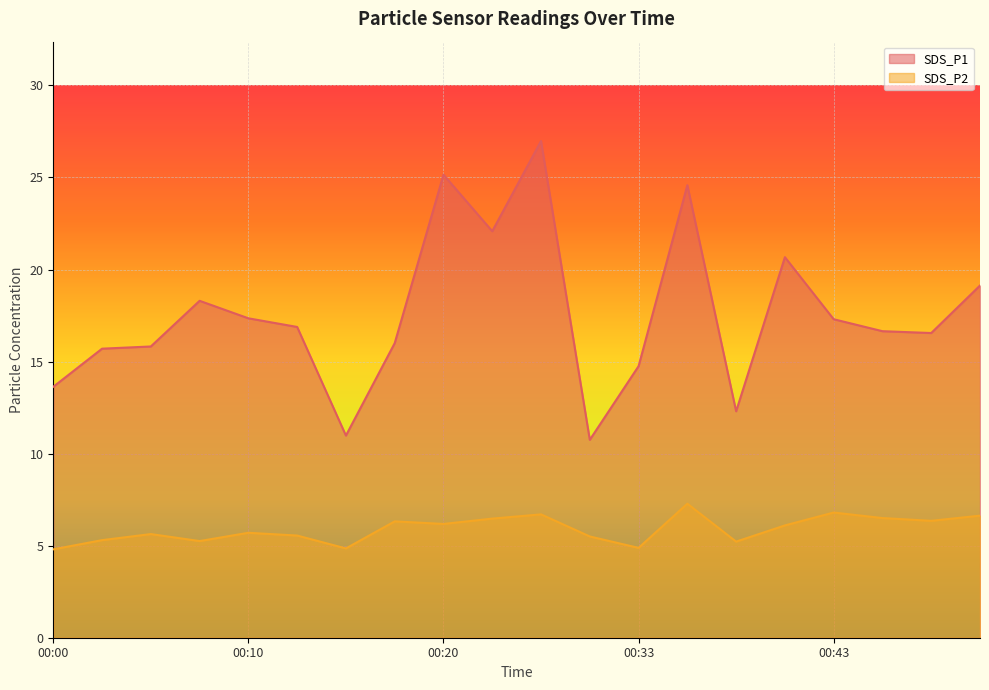

Rank the series by their average value, from lowest to highest.

SDS_P2, SDS_P1